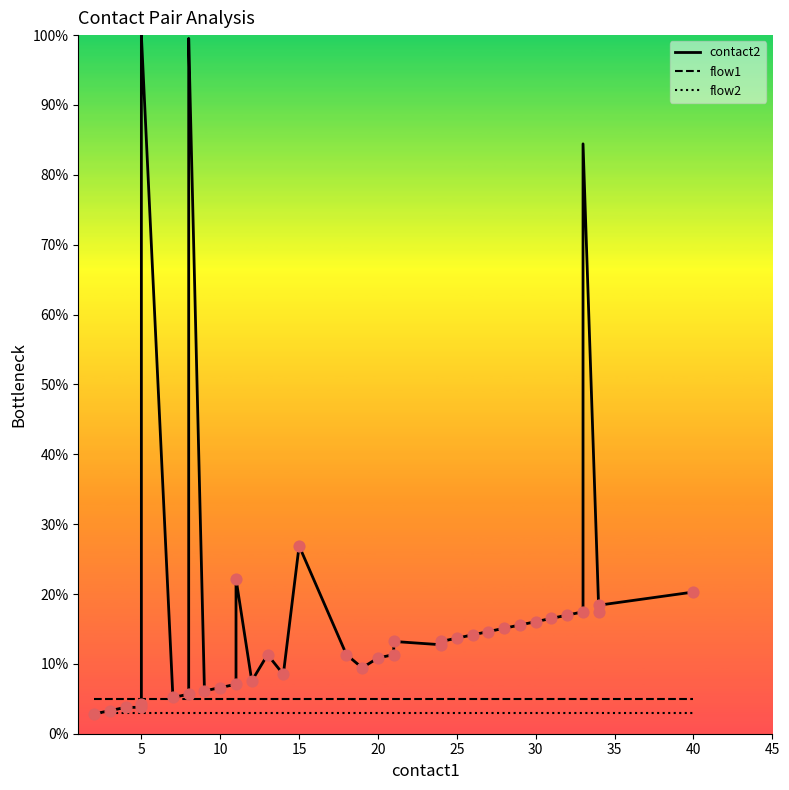

Which series has the largest total across all categories?

contact2